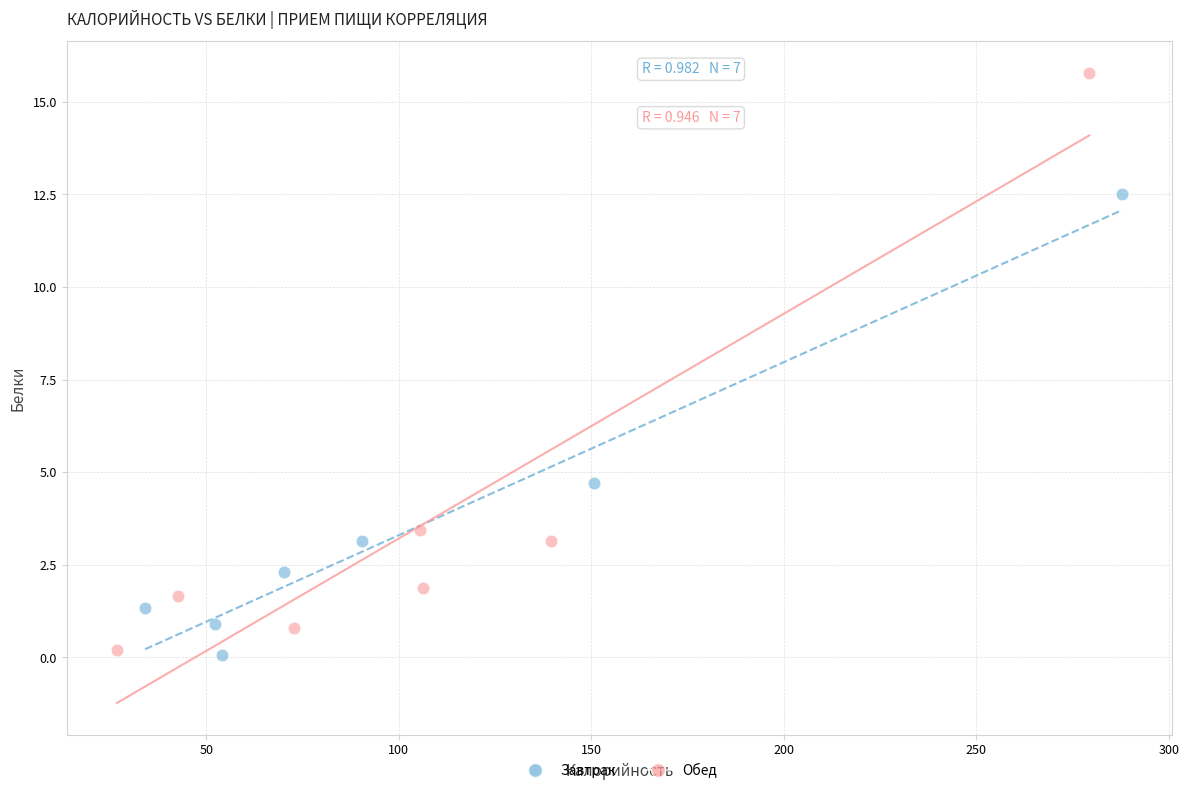

Which series has the largest Y range (max minus min)?

Обед